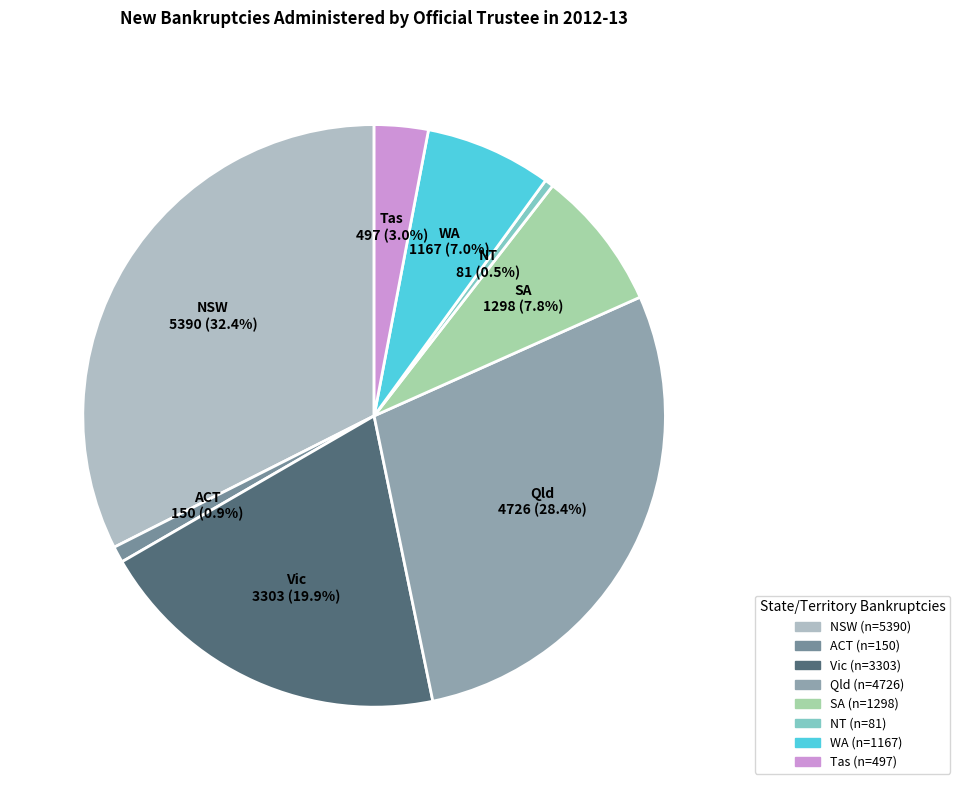

To the nearest percent, what is the combined percentage of Qld and Vic?

48%